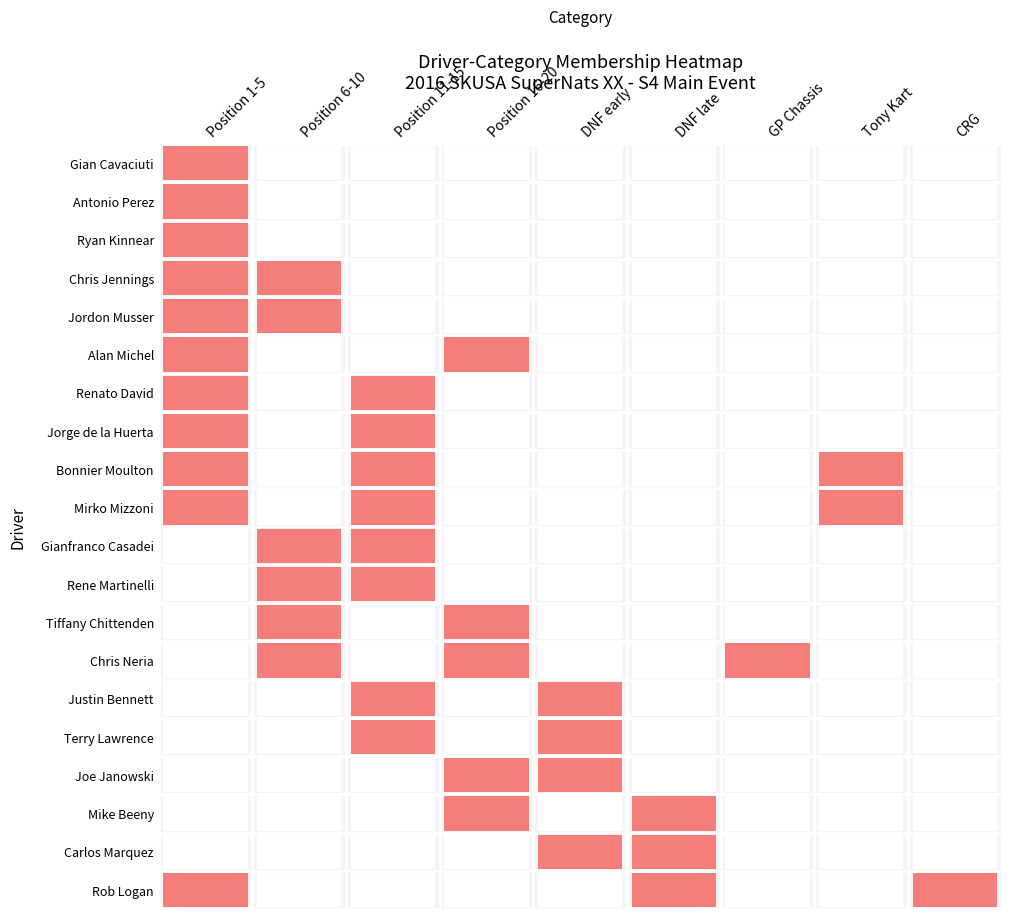

Reading right to left, extract all data points from this chart.

Gian Cavaciuti: 0	0	0	0	0	0	0	0	1
Antonio Perez: 0	0	0	0	0	0	0	0	1
Ryan Kinnear: 0	0	0	0	0	0	0	0	1
Chris Jennings: 0	0	0	0	0	0	0	1	1
Jordon Musser: 0	0	0	0	0	0	0	1	1
Alan Michel: 0	0	0	0	0	1	0	0	1
Renato David: 0	0	0	0	0	0	1	0	1
Jorge de la Huerta: 0	0	0	0	0	0	1	0	1
Bonnier Moulton: 0	1	0	0	0	0	1	0	1
Mirko Mizzoni: 0	1	0	0	0	0	1	0	1
Gianfranco Casadei: 0	0	0	0	0	0	1	1	0
Rene Martinelli: 0	0	0	0	0	0	1	1	0
Tiffany Chittenden: 0	0	0	0	0	1	0	1	0
Chris Neria: 0	0	1	0	0	1	0	1	0
Justin Bennett: 0	0	0	0	1	0	1	0	0
Terry Lawrence: 0	0	0	0	1	0	1	0	0
Joe Janowski: 0	0	0	0	1	1	0	0	0
Mike Beeny: 0	0	0	1	0	1	0	0	0
Carlos Marquez: 0	0	0	1	1	0	0	0	0
Rob Logan: 1	0	0	1	0	0	0	0	1